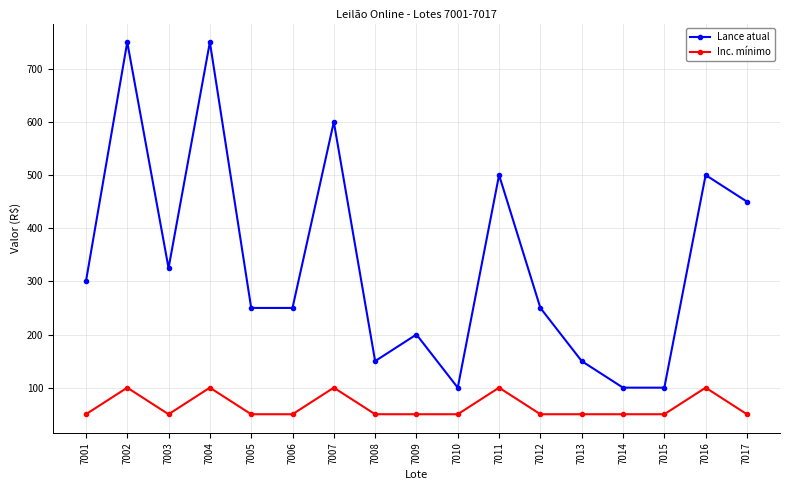

What is the spread (max minus min) of values at 7005?

200